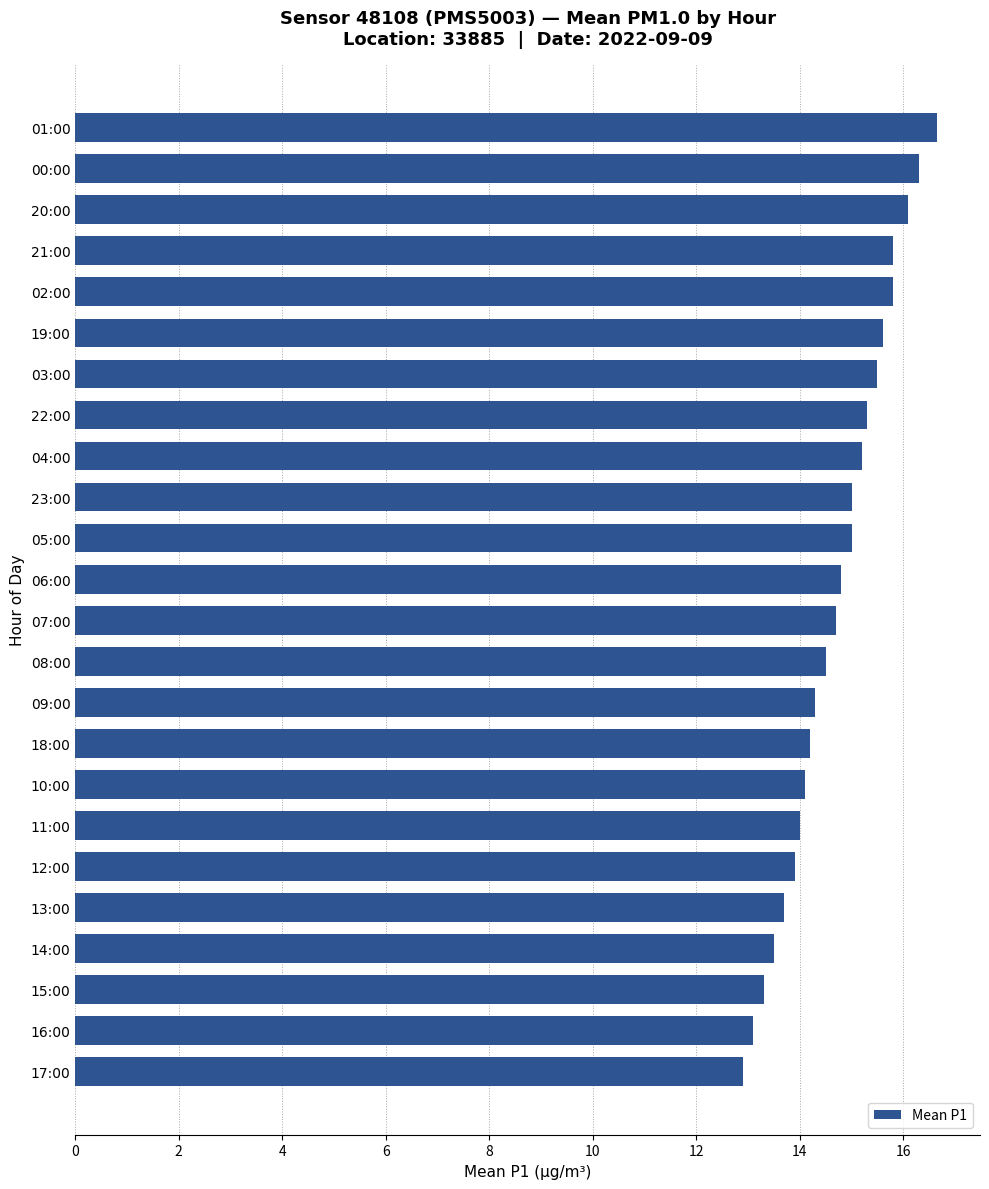

What is the difference between the second highest and minimum values?

3.4